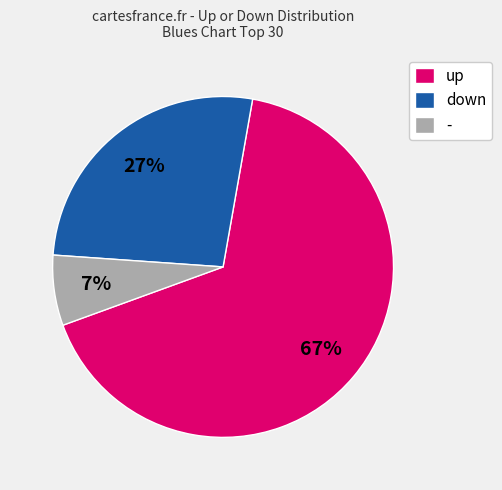

Do down and up together represent more than half of the pie?

Yes